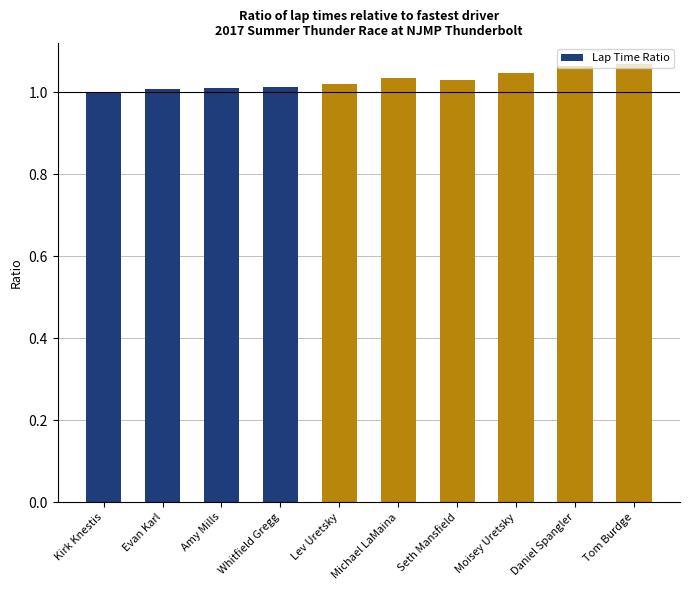

Is it true that the value at Lev Uretsky is 0.6?

False